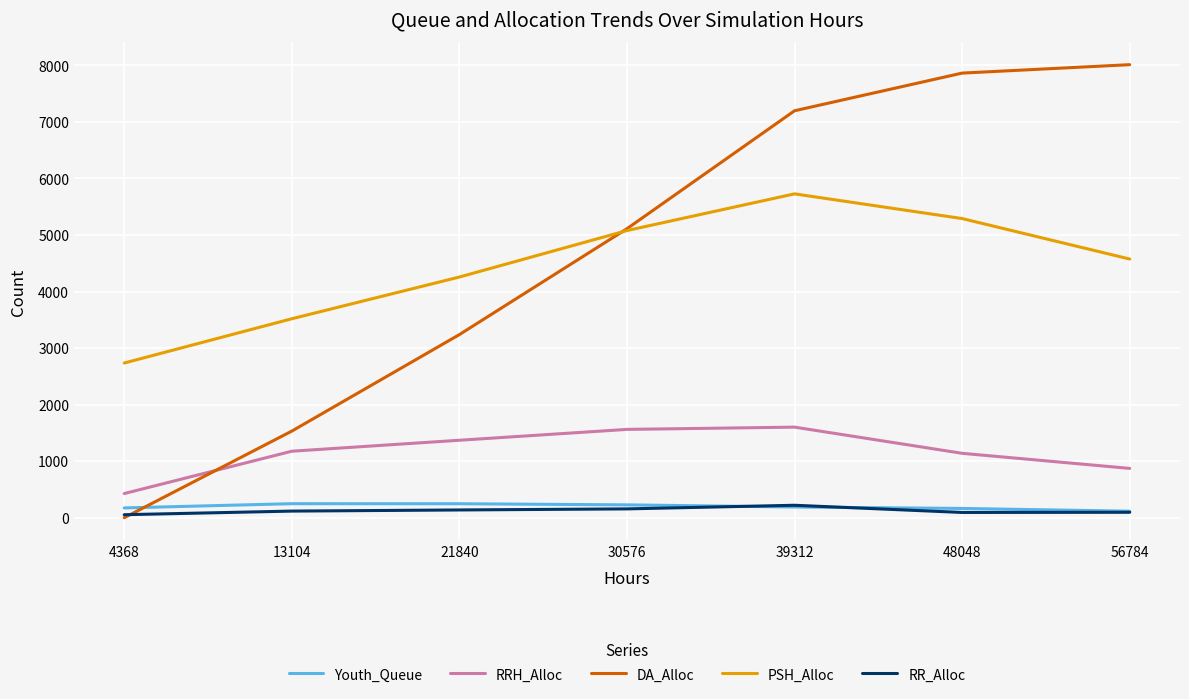

At how many categories does at least one series exceed 6904?

3